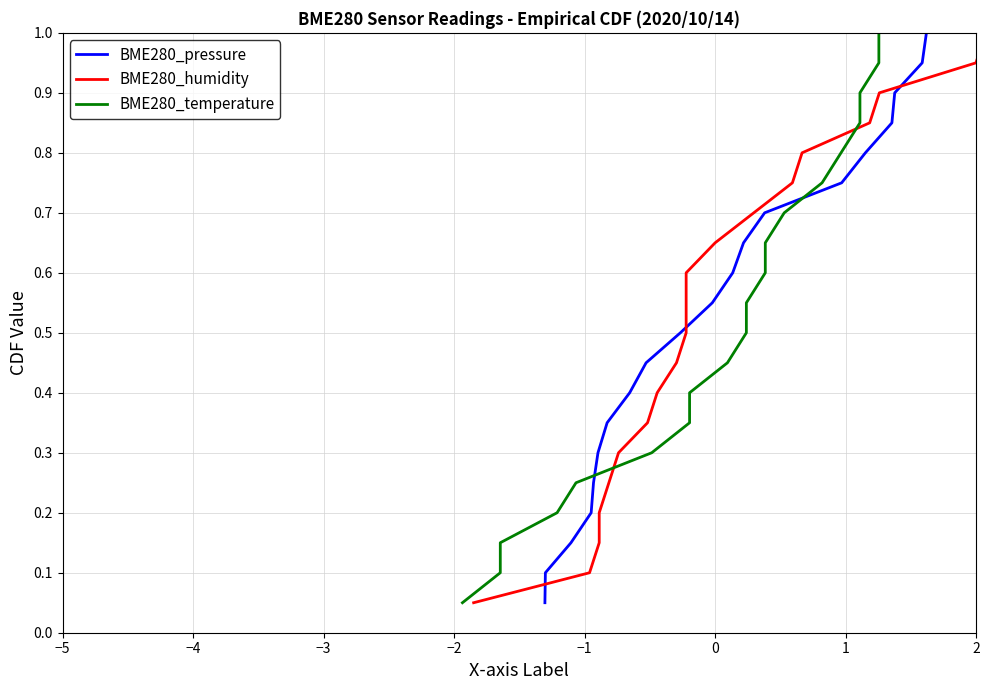

The value of BME280_temperature at −1 is 0.2. True or false?

True